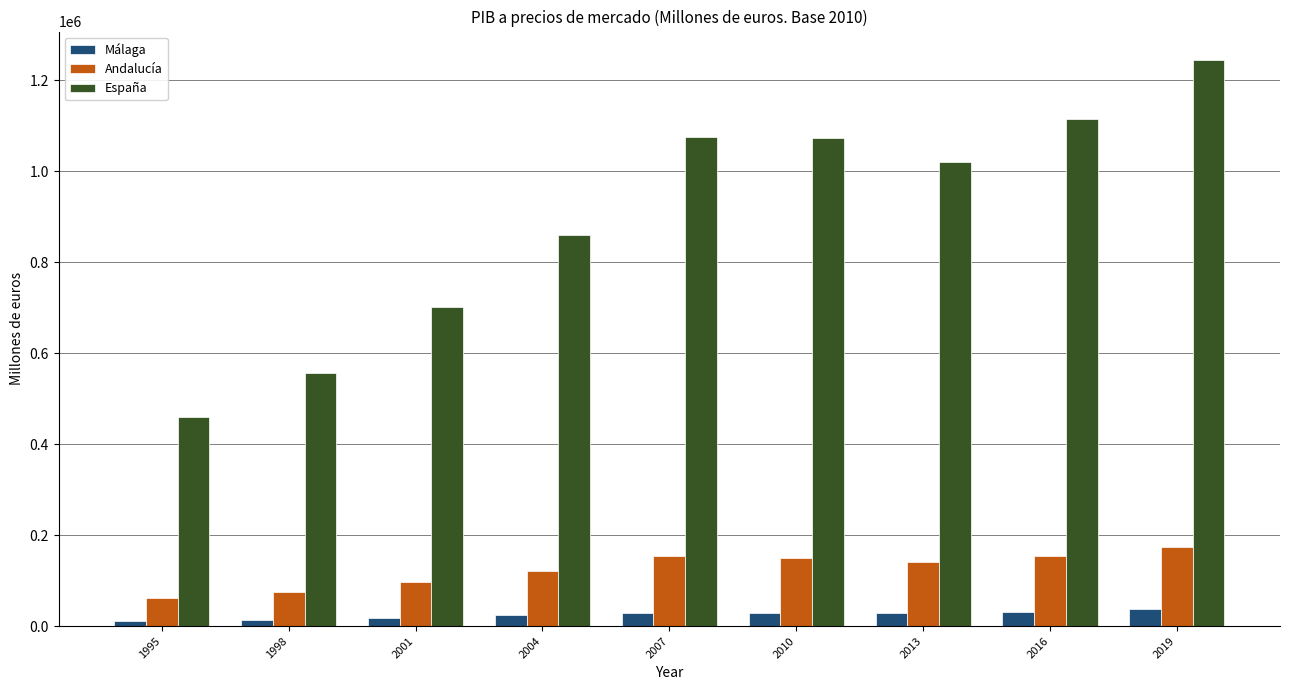

Which series has the largest total across all categories?

España